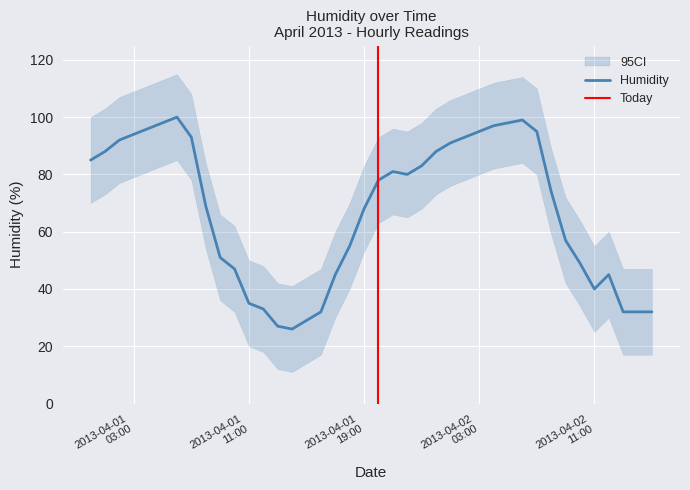

What is the ratio of the value at 2013-04-02 01:00 to the value at 2013-04-02 09:00?

1.6